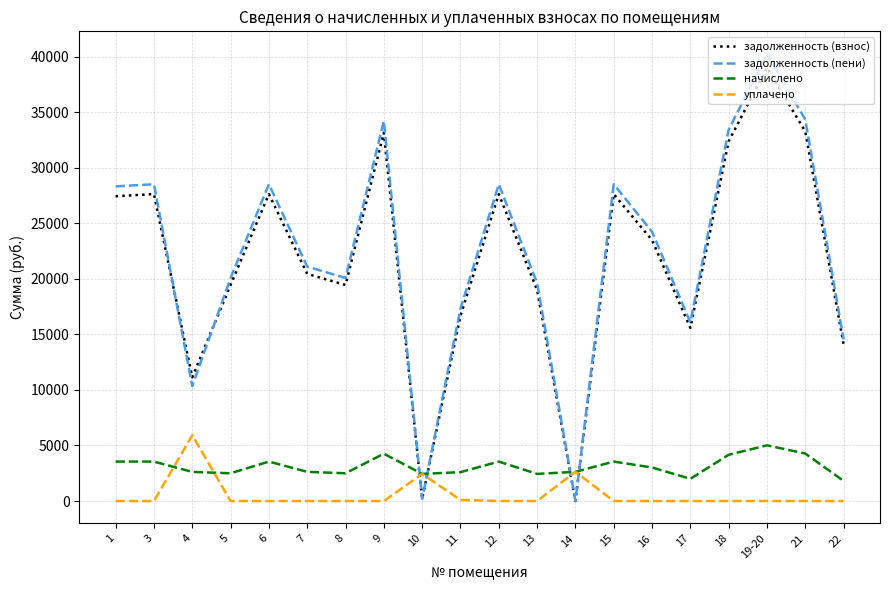

Between 10 and 12, which series saw the biggest shift?

задолженность (пени)